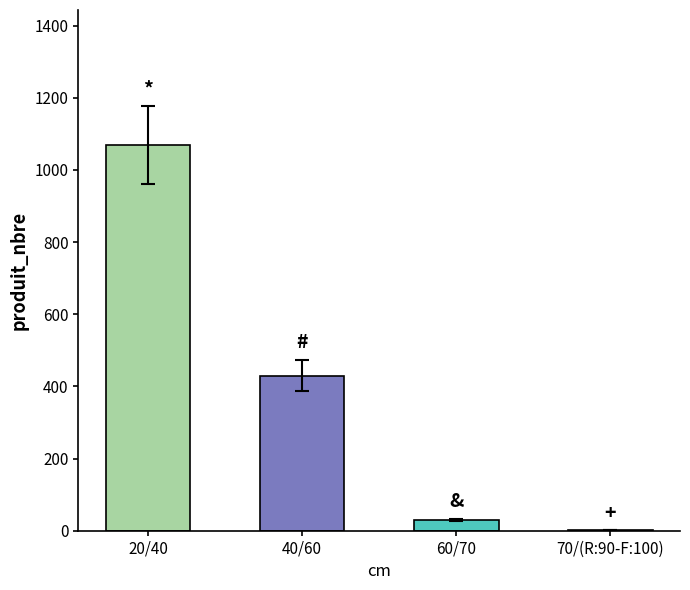

What is the sum of the values at 20/40 and 60/70?

1098